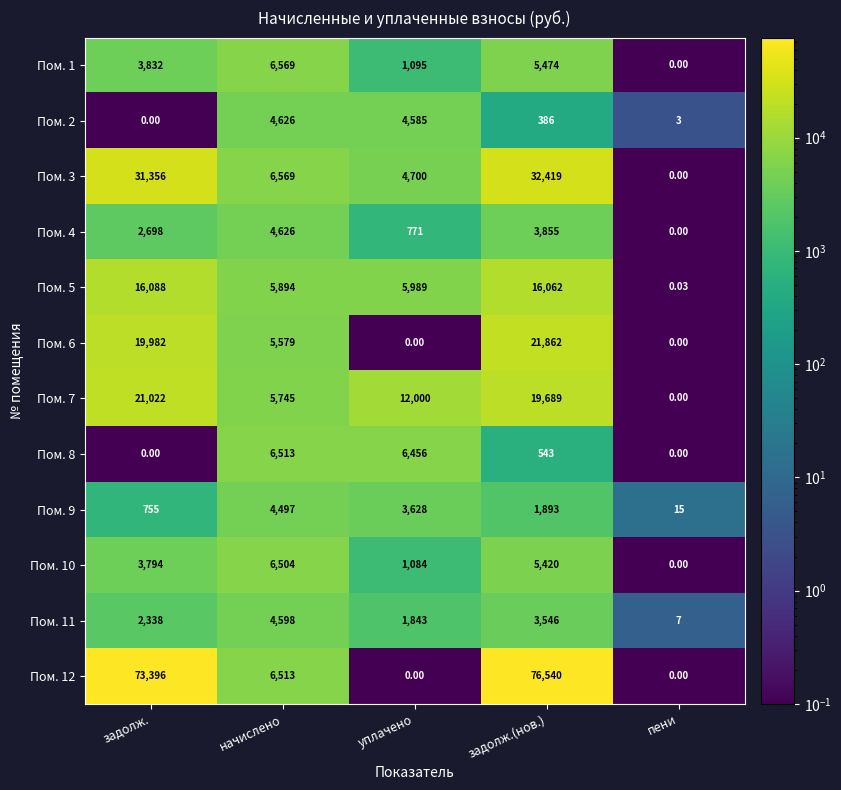

Rank the categories by Пом. 10 value from lowest to highest.

пени, уплачено, задолж., задолж.(нов.), начислено